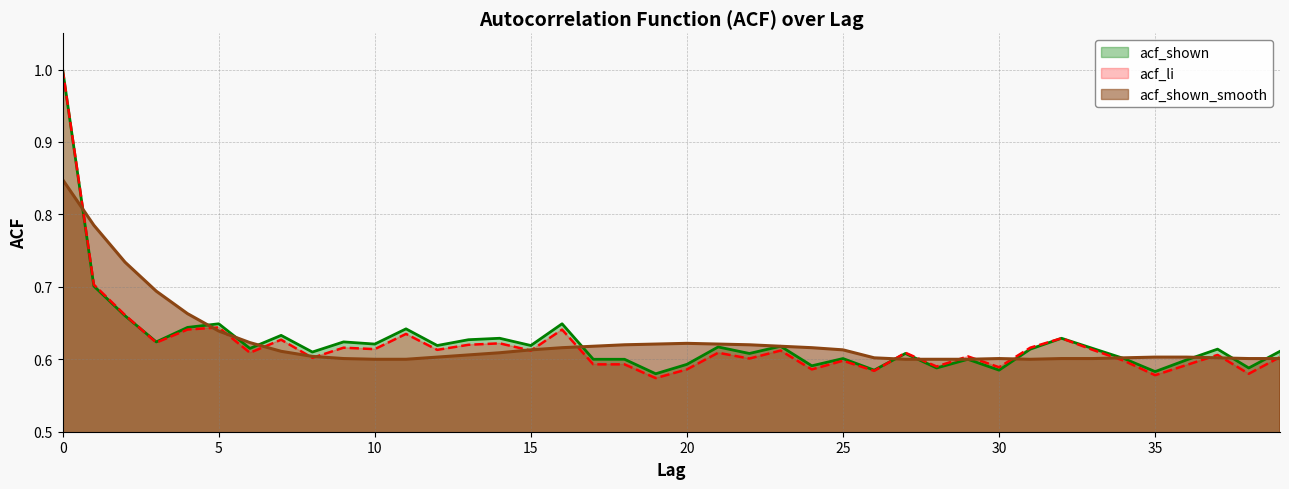

Between 30 and 14, which is larger?

14